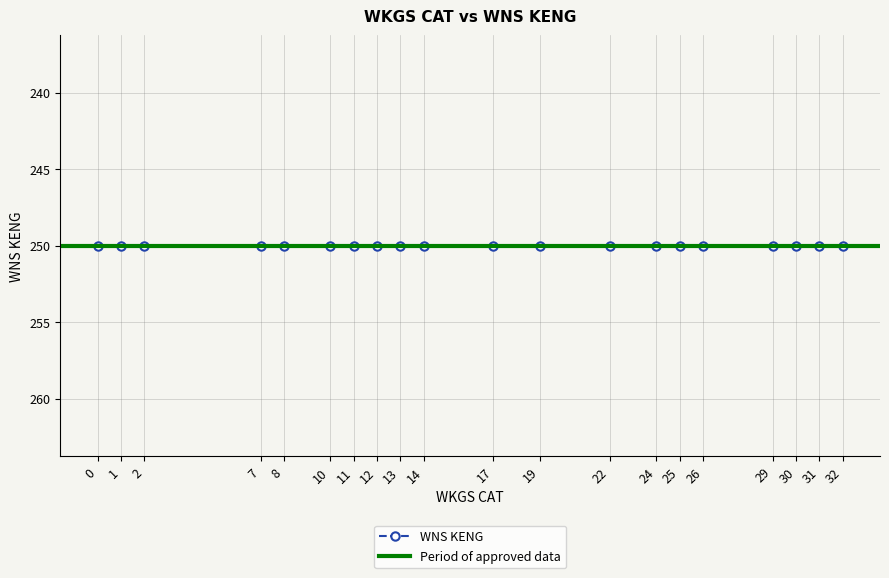

At which category does the chart reach its peak across all series?

1